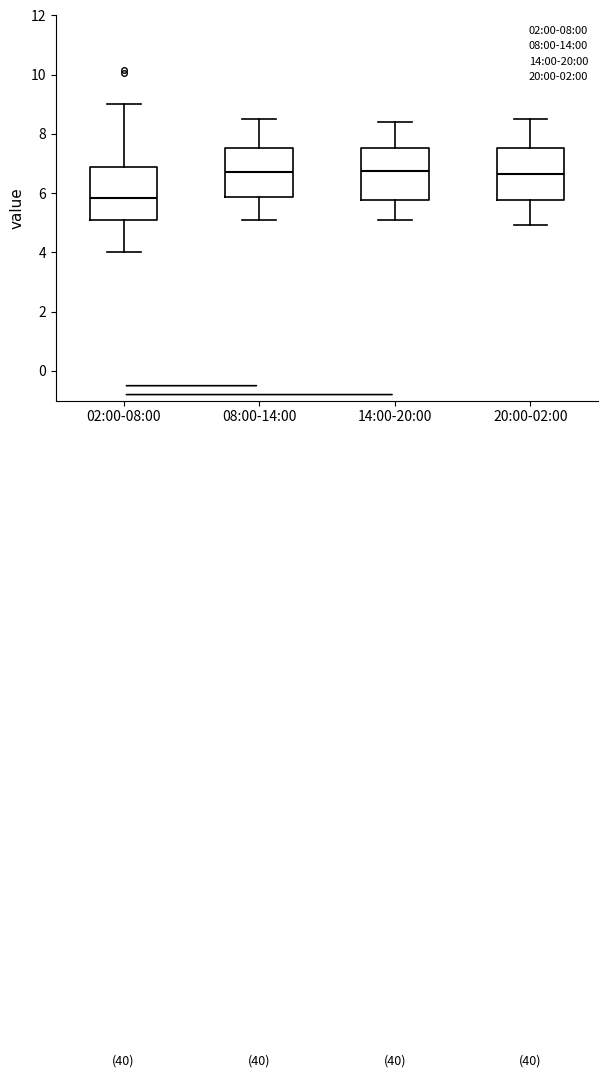

Reading left to right, transcribe this box plot: for each box, give where its median line is, the range the box spans, and where its two whiskers end, as read against the y-axis. The values are not printed on the chart, so give them approximately, as read against the axis.

02:00-08:00: median 5.8, box 5.0 to 7.0, whiskers 4.0 to 9.0
08:00-14:00: median 6.8, box 5.8 to 7.6, whiskers 5.2 to 8.6
14:00-20:00: median 6.8, box 5.8 to 7.6, whiskers 5.2 to 8.4
20:00-02:00: median 6.6, box 5.8 to 7.6, whiskers 5.0 to 8.6